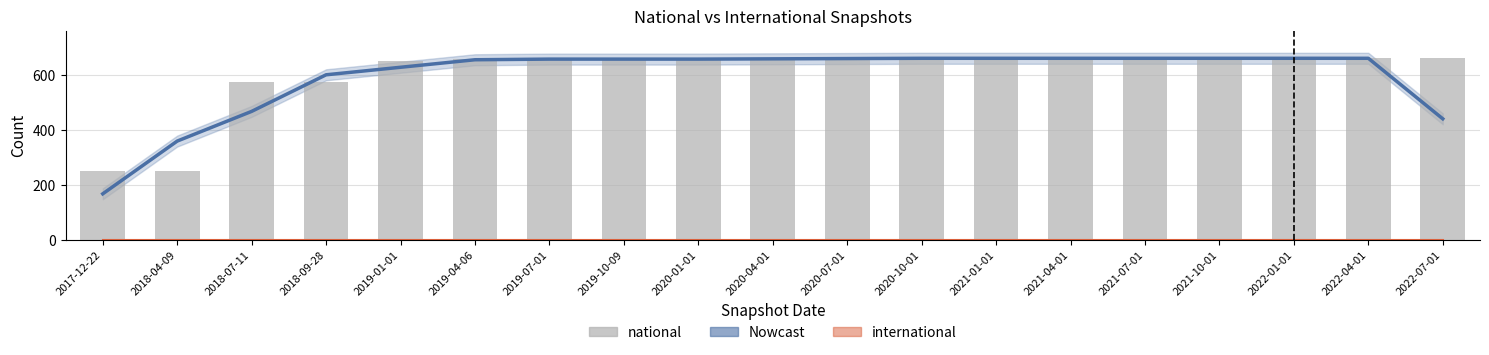

Rank the categories by national value from lowest to highest.

2017-12-22, 2018-04-09, 2018-07-11, 2018-09-28, 2019-01-01, 2019-04-06, 2019-07-01, 2019-10-09, 2020-01-01, 2020-04-01, 2020-07-01, 2020-10-01, 2021-01-01, 2021-04-01, 2021-07-01, 2021-10-01, 2022-01-01, 2022-04-01, 2022-07-01